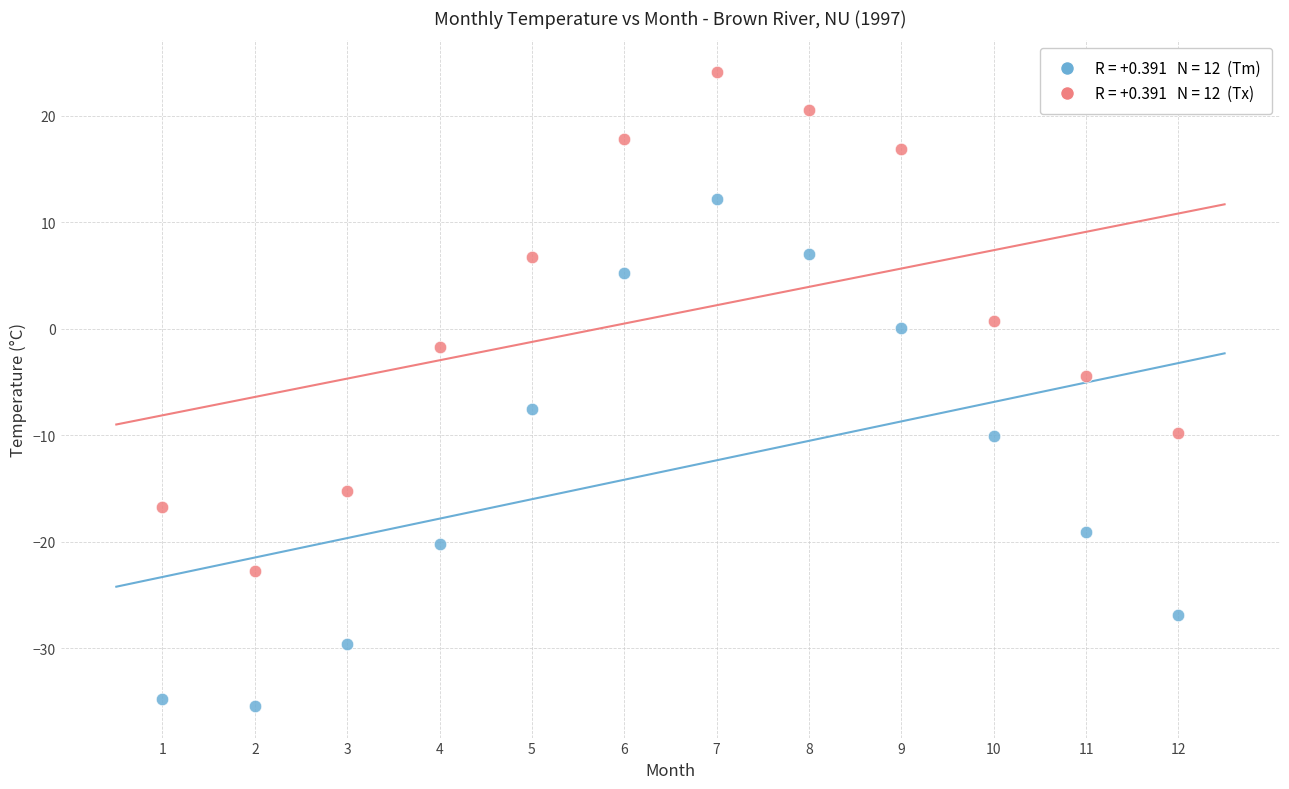

Across all data points, what is the range of X values (max minus min)?

11.0